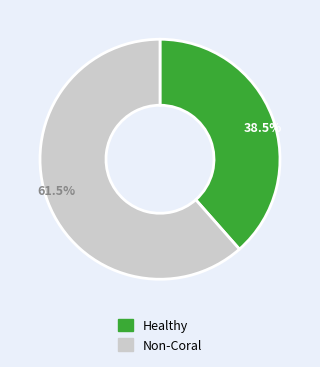

Between 61.5% and 38.5%, which is larger?

61.5%